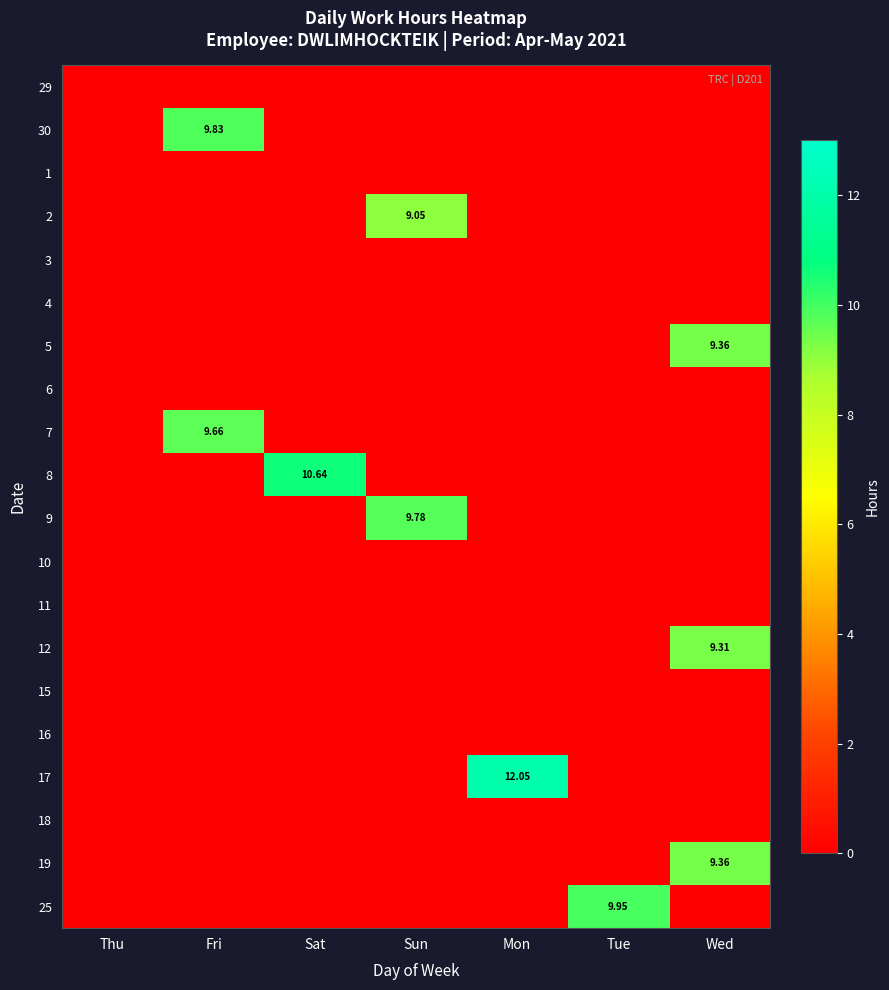

At which label is 18 closest to 0?

Thu